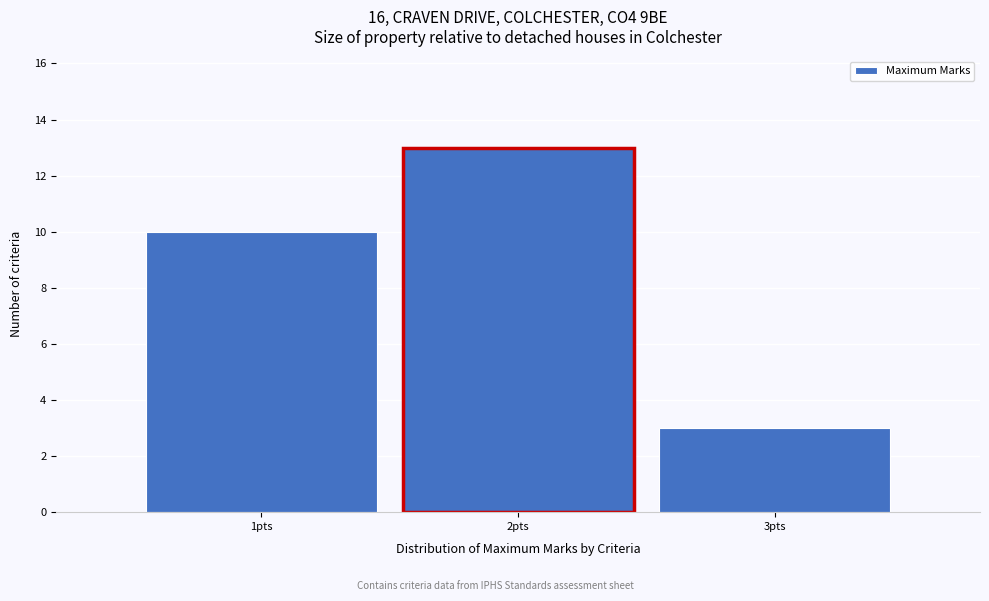

Over which range of the x-axis is the bar tallest?

1.5 to 2.5